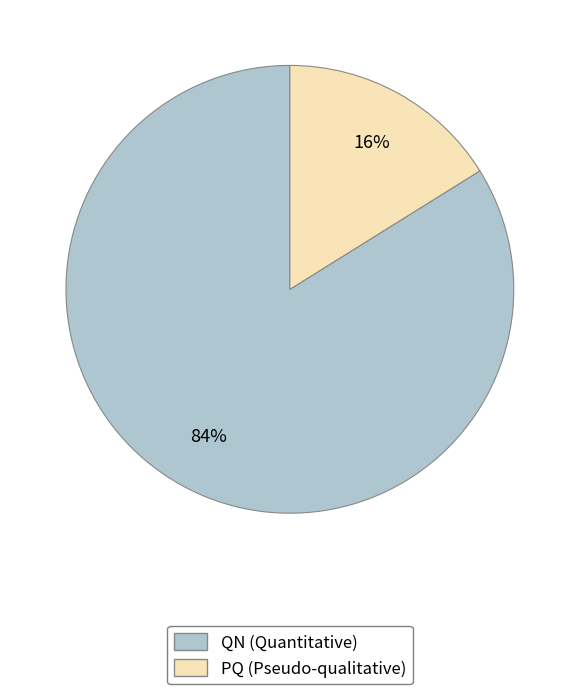

Which slice is the smallest?

PQ